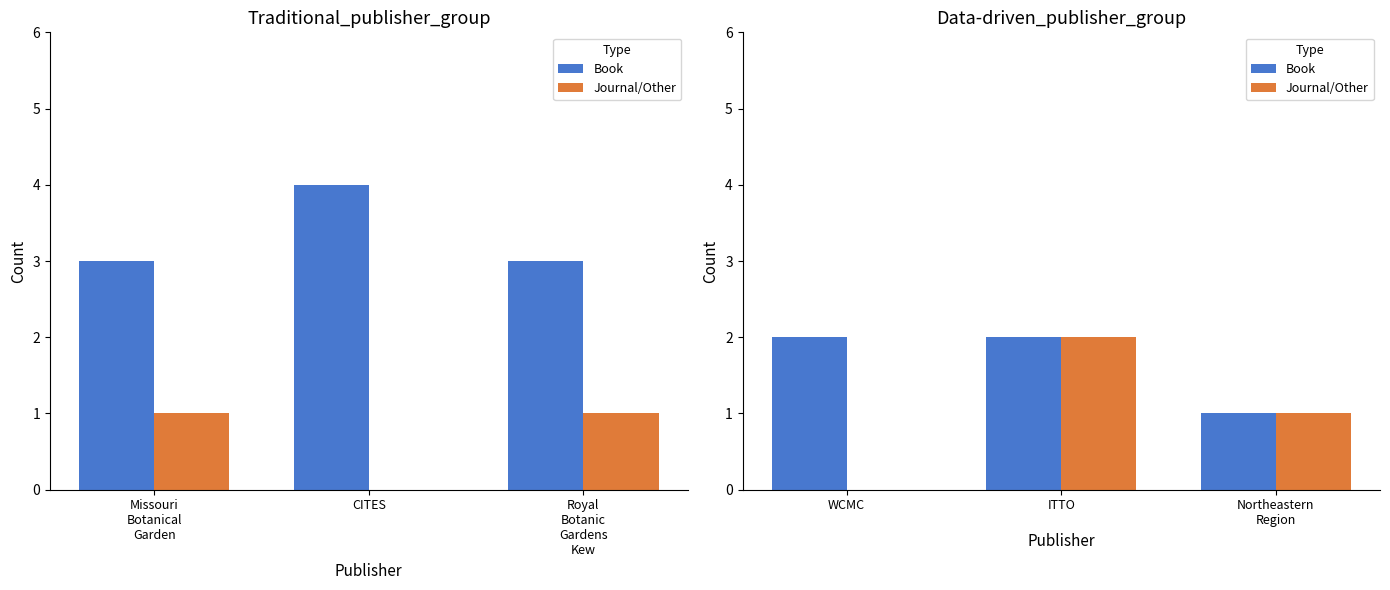

Between WCMC and Northeastern Region, which is larger?

WCMC